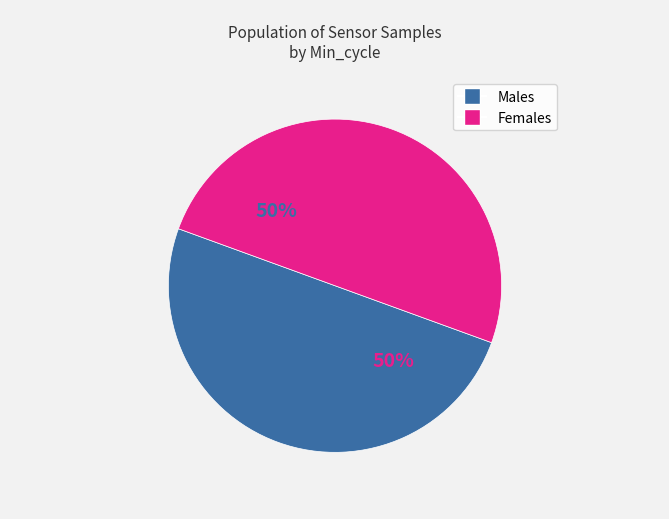

To the nearest percent, what is the average slice percentage?

50%